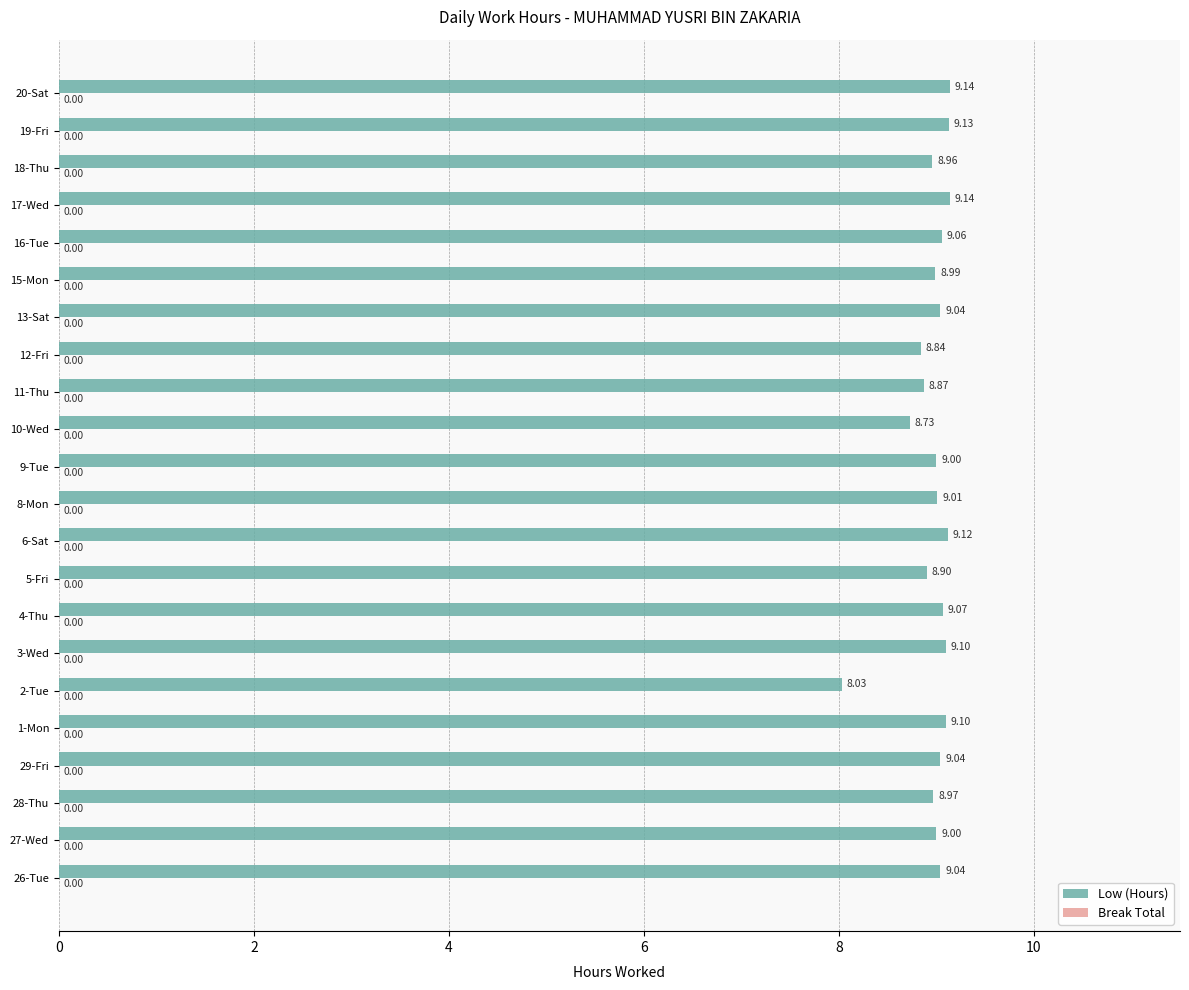

How many bars are there in total?

22